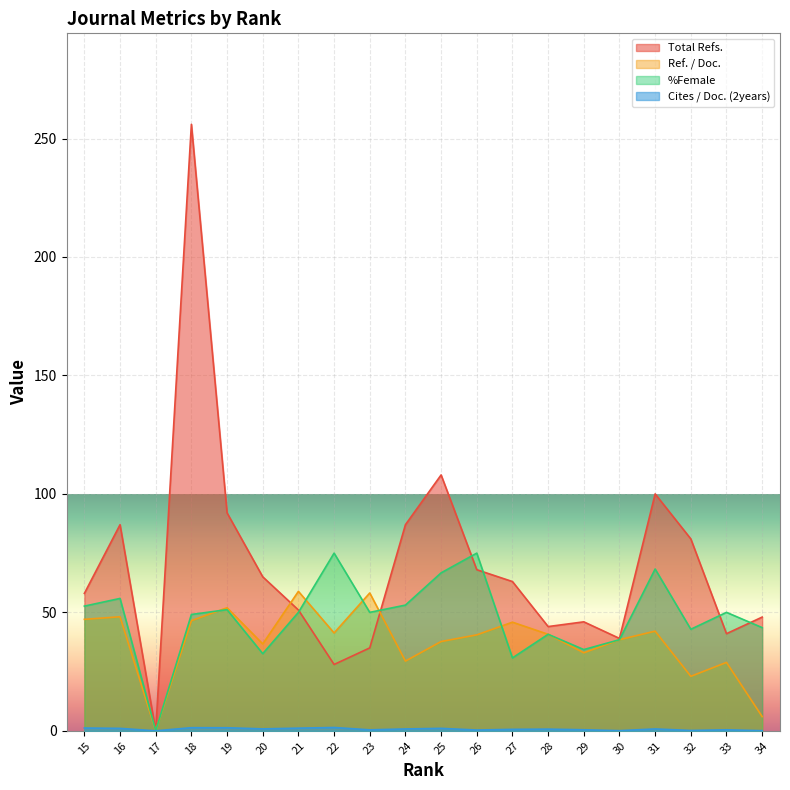

List the series in order of their peak value, highest first.

Total Refs., %Female, Ref. / Doc., Cites / Doc. (2years)